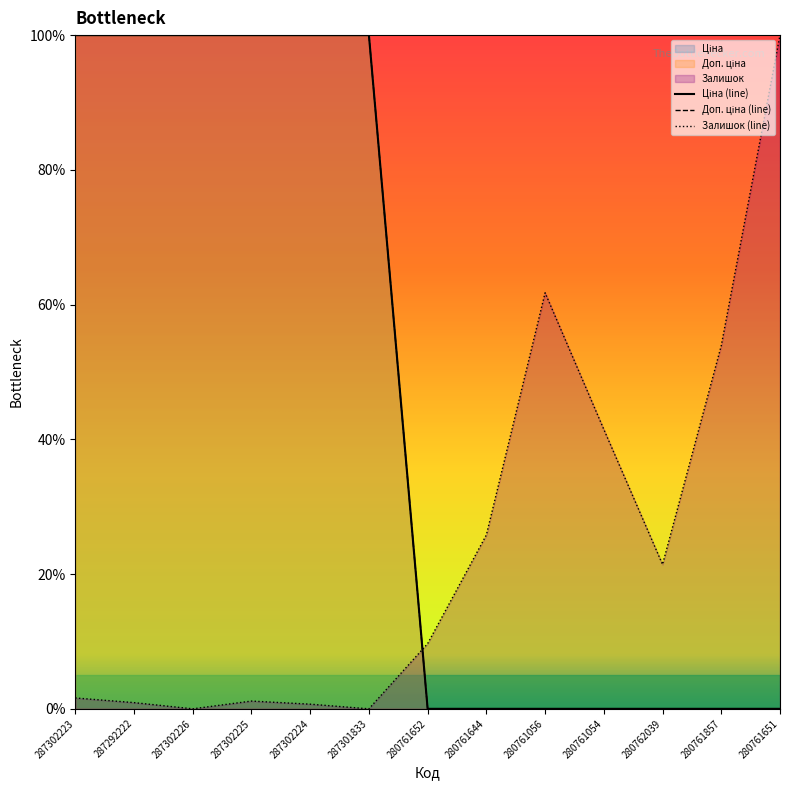

What position from the right is 280761857?

2